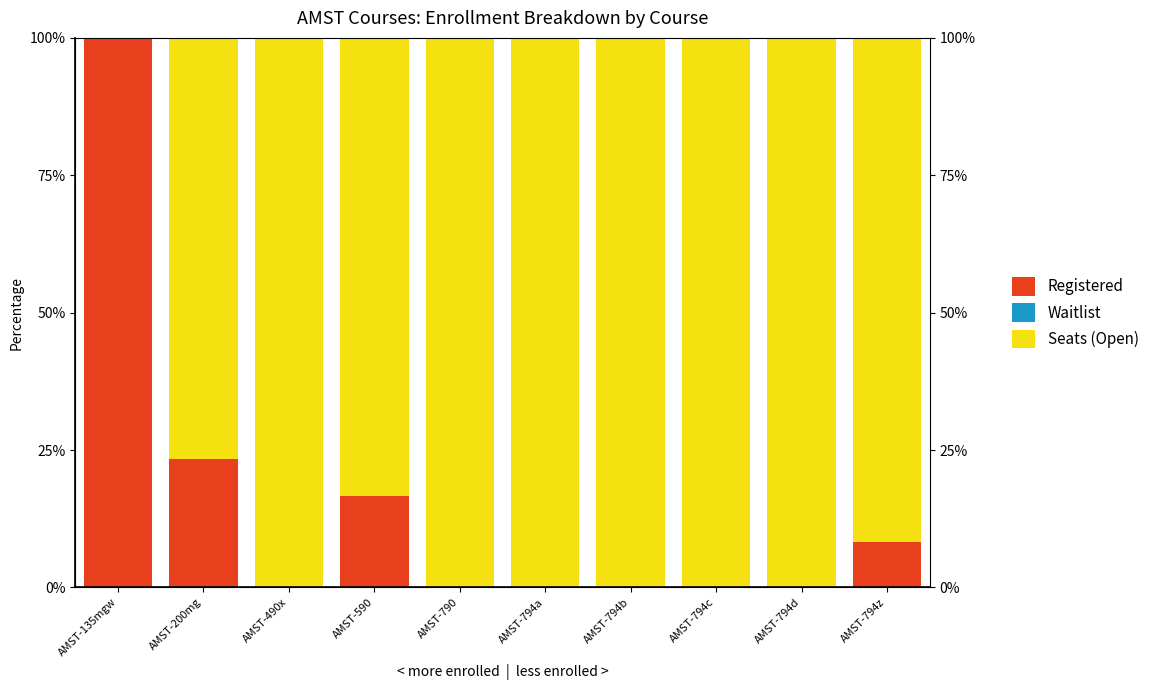

Which series has the largest range (max minus min)?

Registered